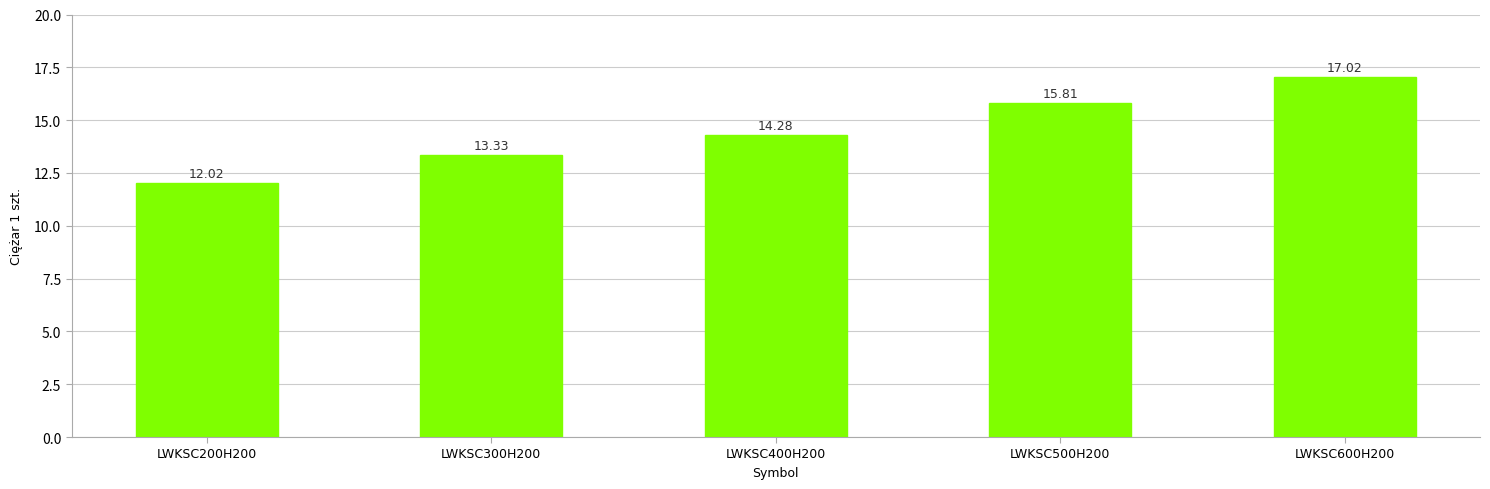

What is the value of the 5th bar from the left?

17.0